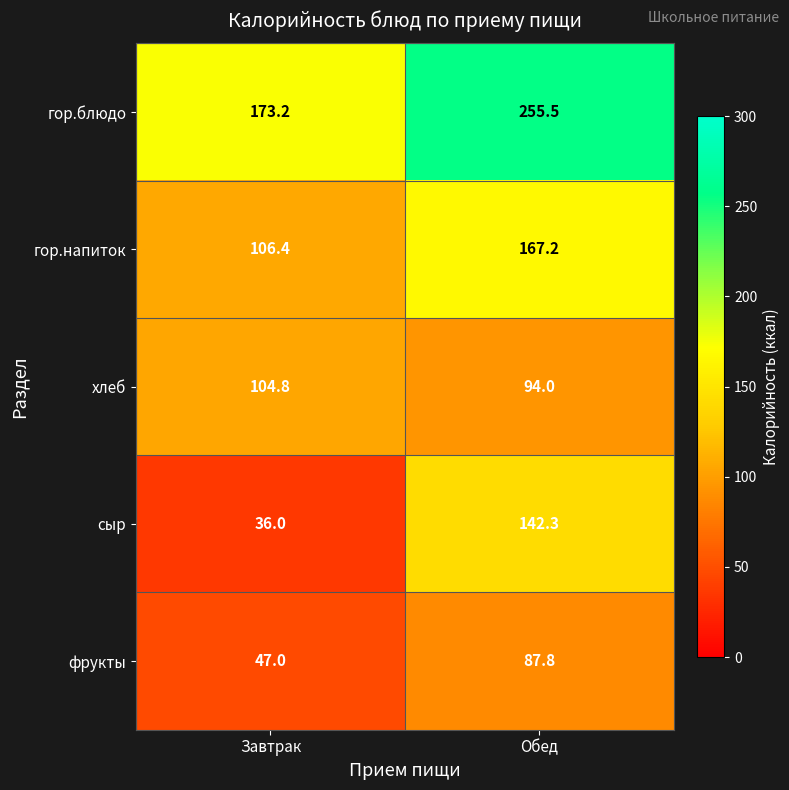

The гор.напиток series shows 167.2 at Обед. True or false?

True